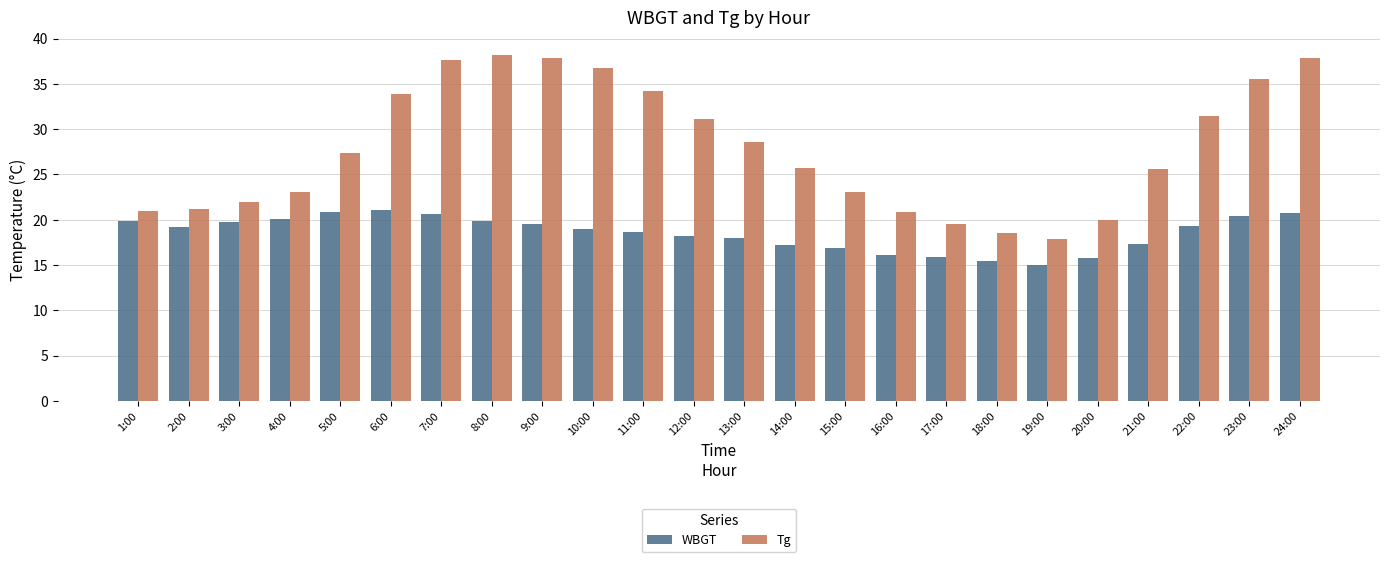

Which series has the largest total across all categories?

Tg